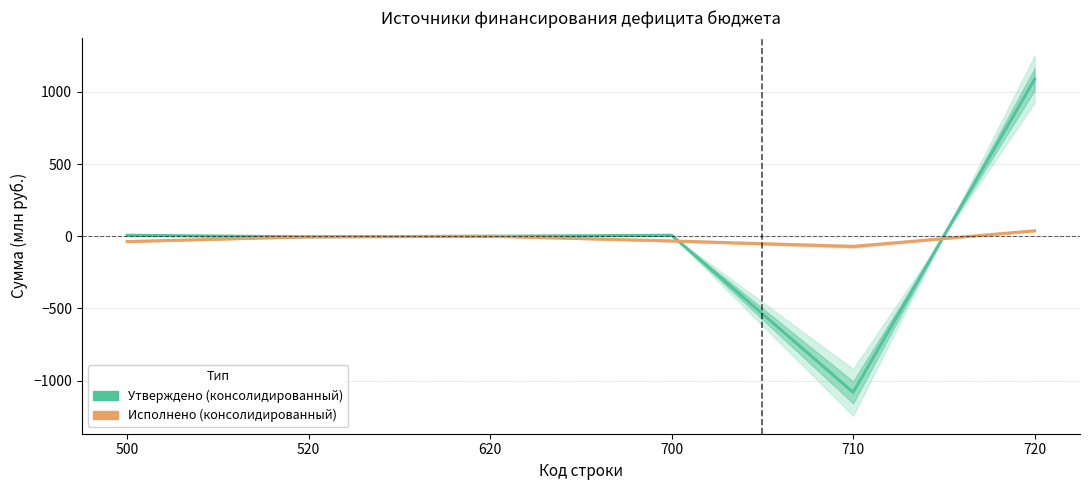

How many lines are shown in the chart?

2